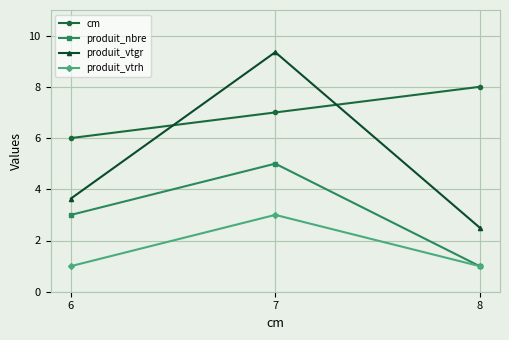

Which series has the largest total across all categories?

cm